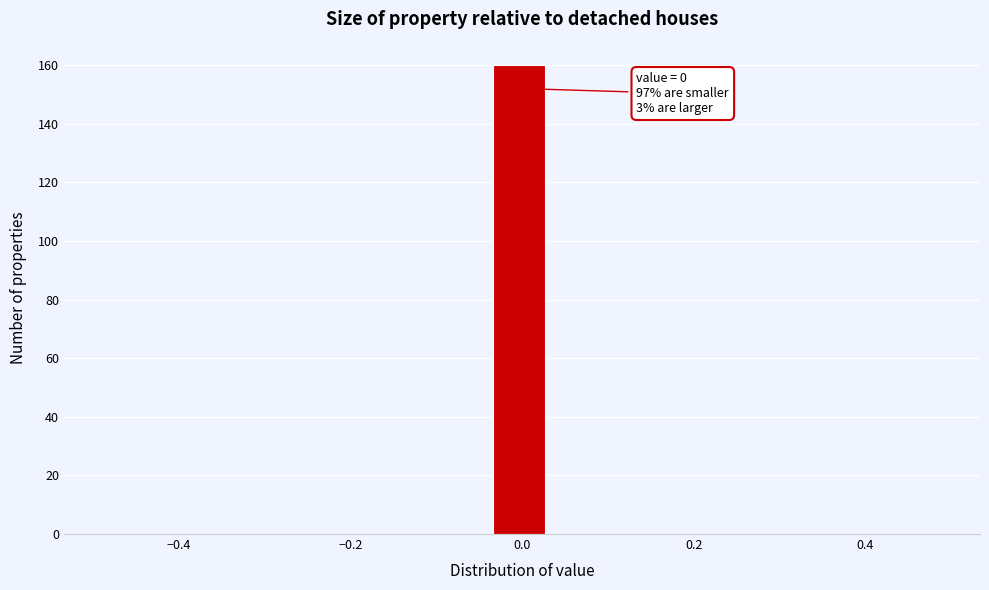

Around what value on the x-axis is the tallest bar? Give the approximate position of its centre, as read against the axis.

0.00